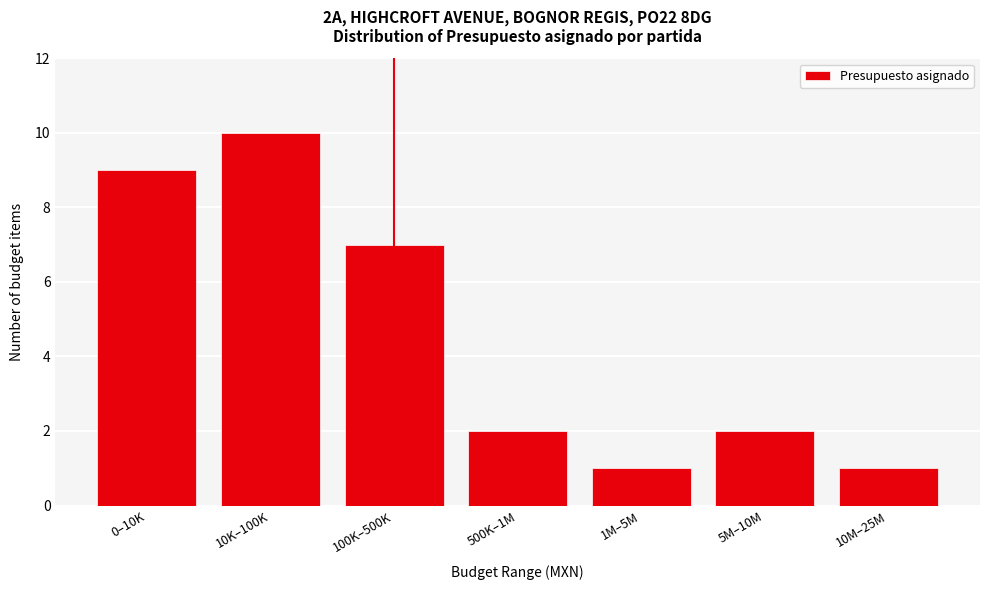

Reading left to right, what are all the values shown in this chart?

9	10	7	2	1	2	1